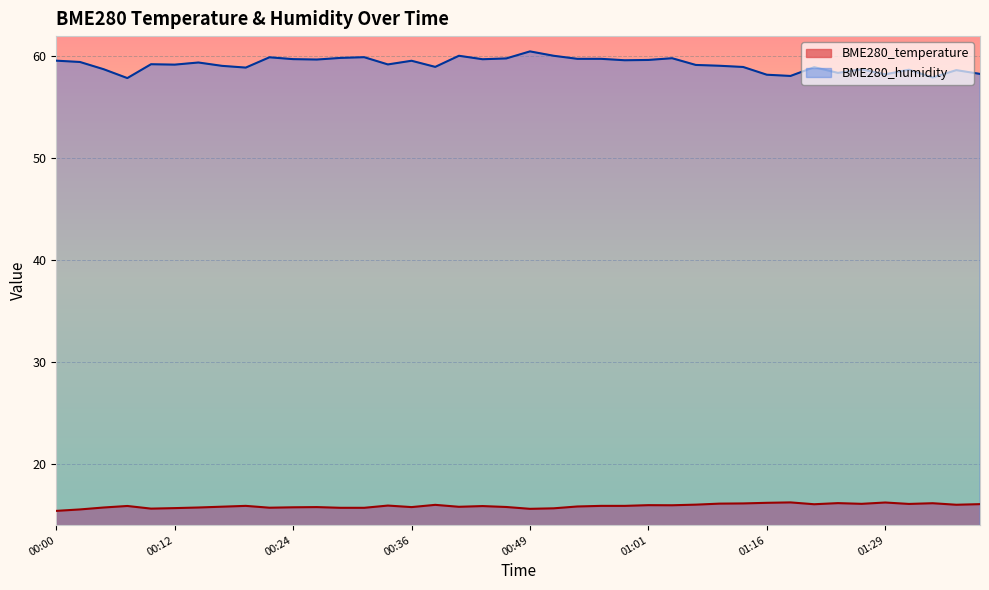

At how many categories does at least one series exceed 37?

40